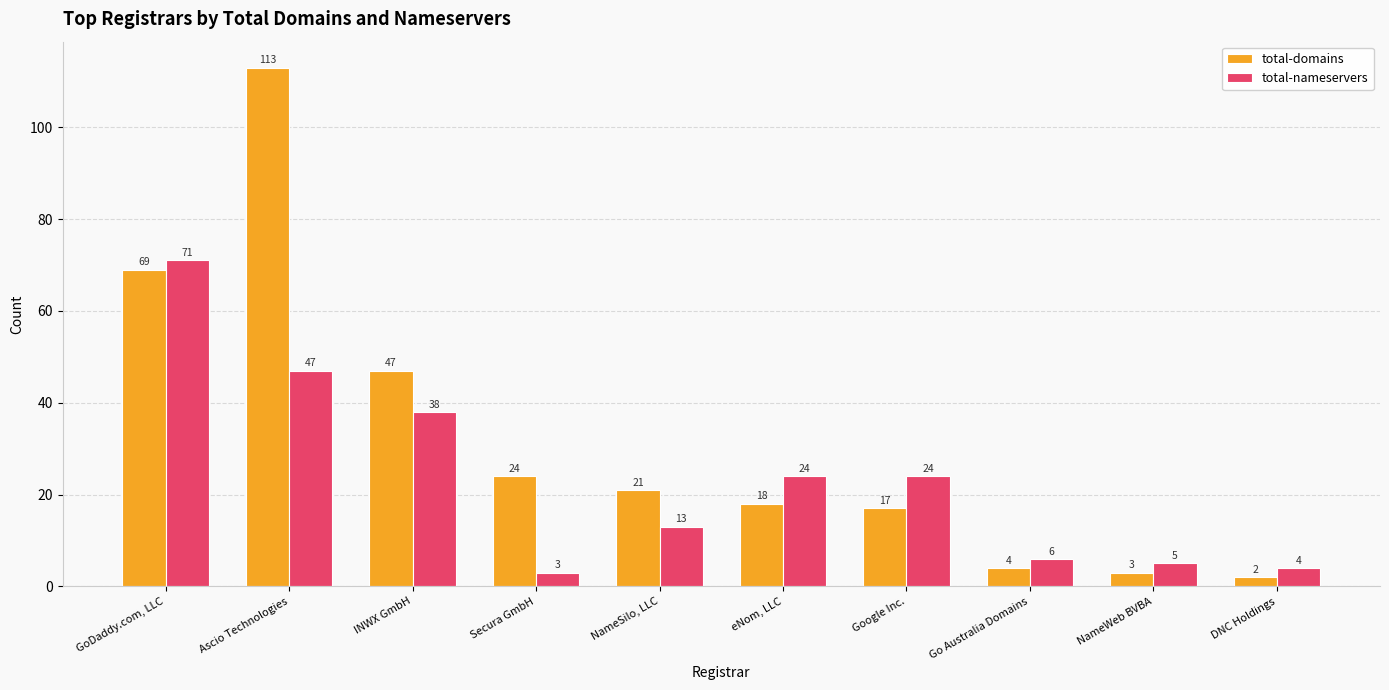

Does the chart contain any negative values?

No